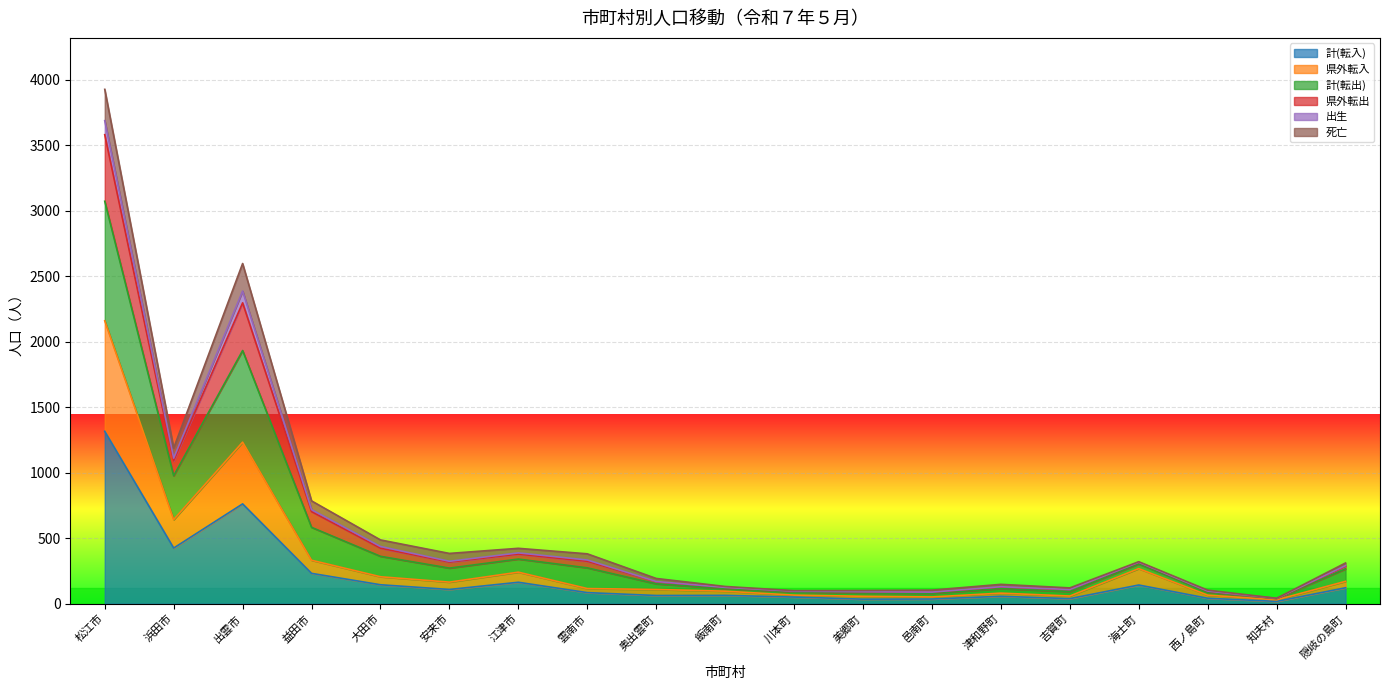

How many interior local peaks does the 県外転入 series have?

4